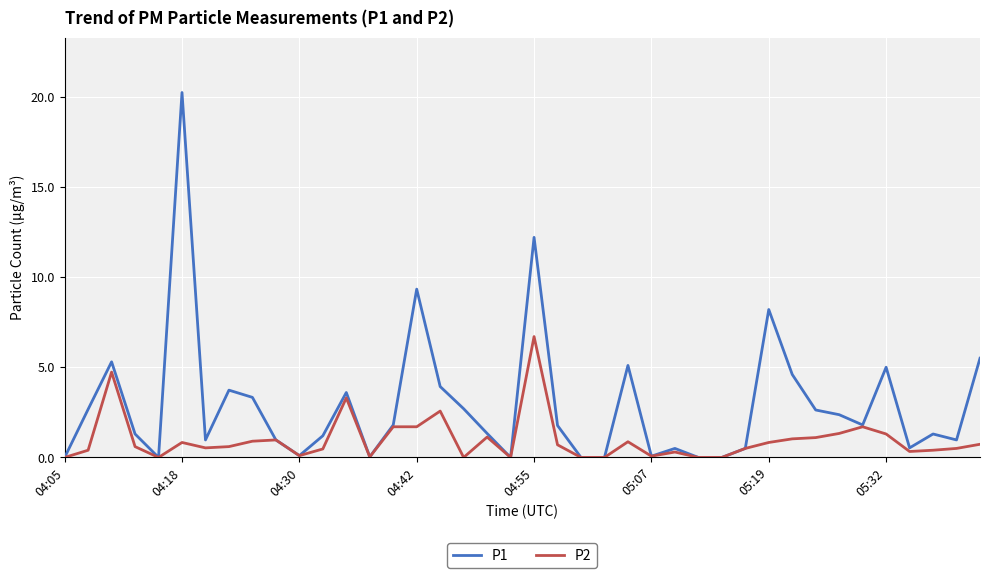

What is the difference between the maximum and second lowest values in the P2 series?

6.7